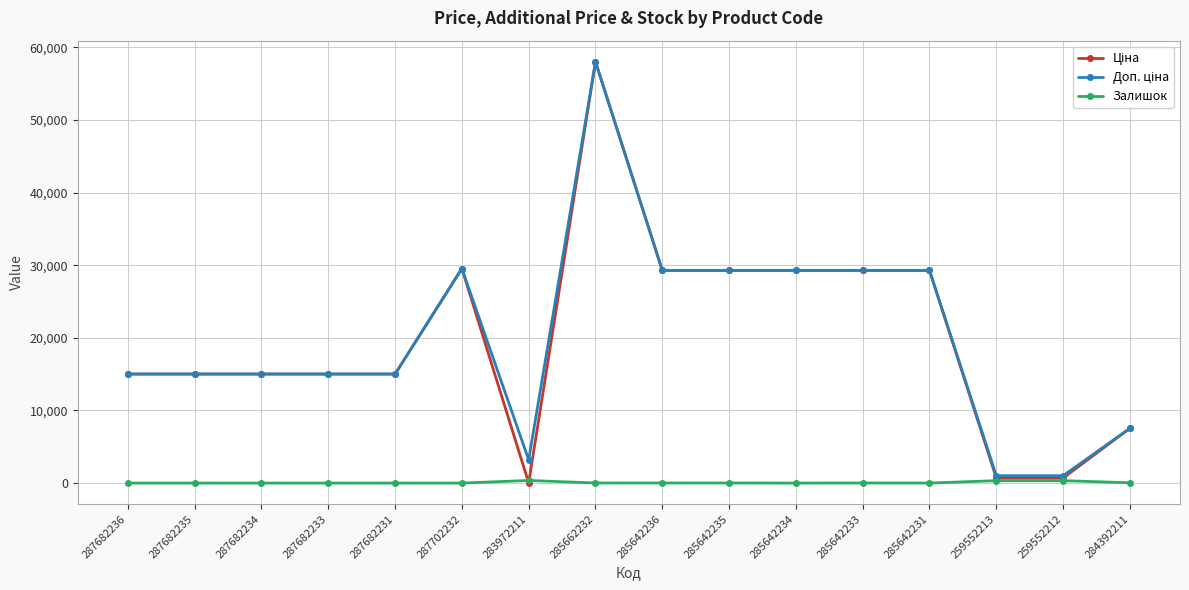

What is the greatest value displayed?

58037.0